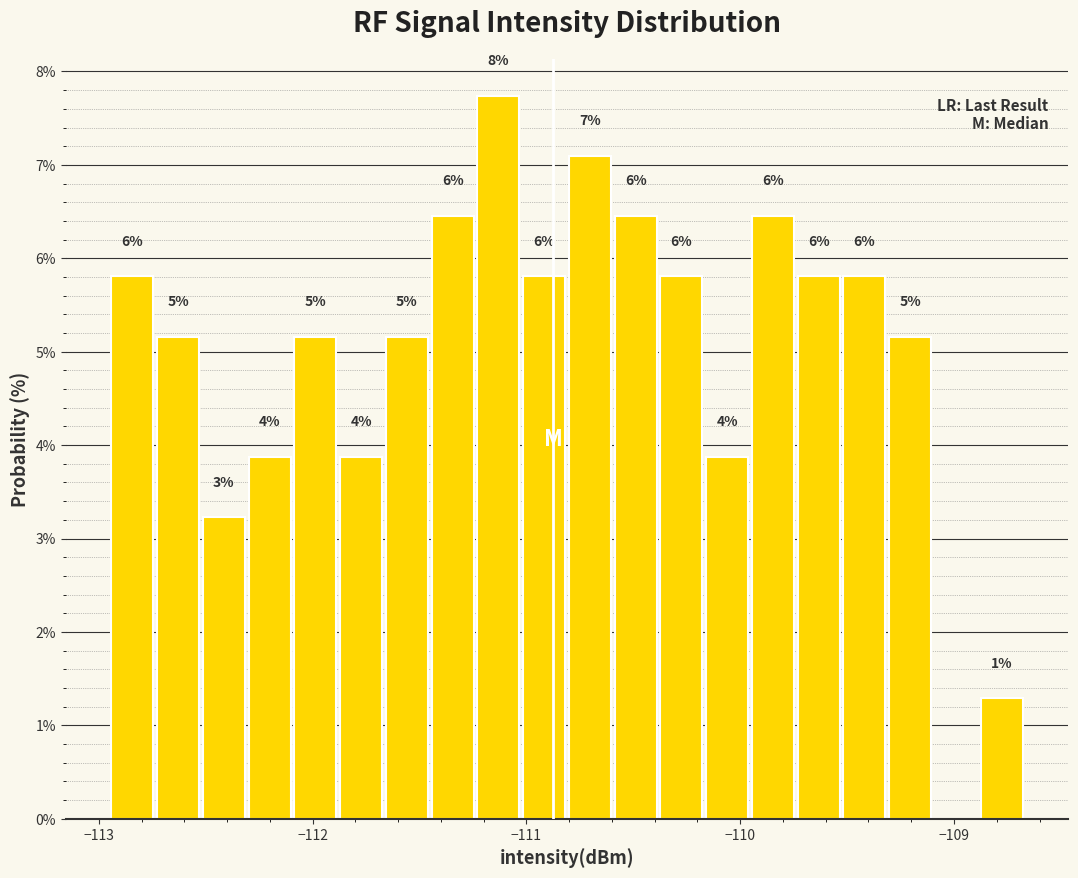

Read against the x-axis, roughly where is the centre of the tallest bar?

-111.1